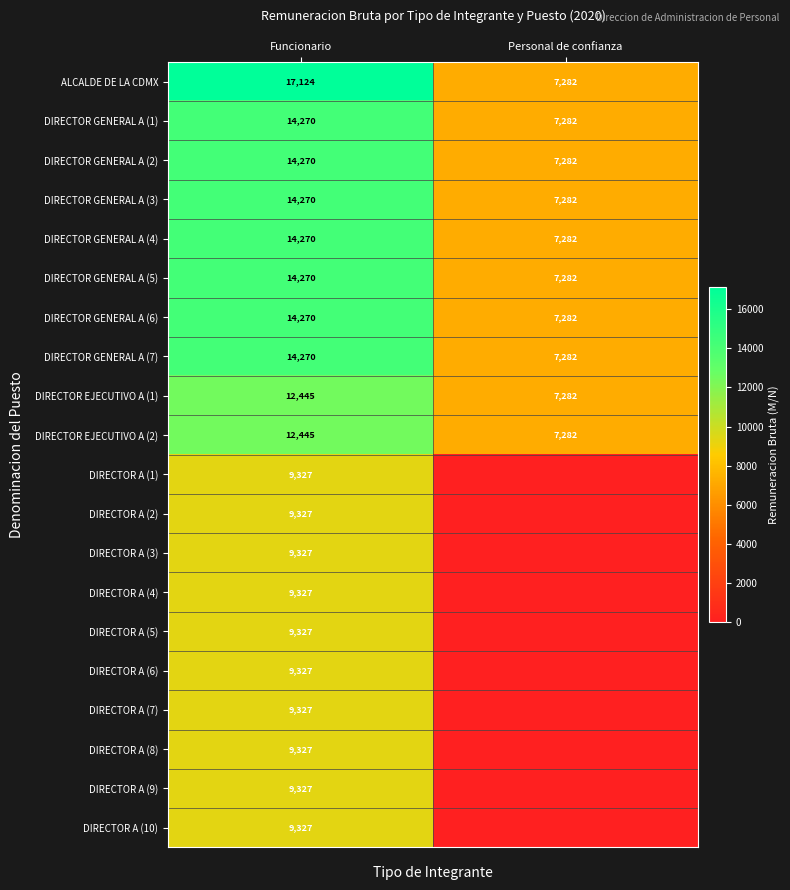

At which label does DIRECTOR GENERAL A (7) reach its minimum?

Personal de confianza